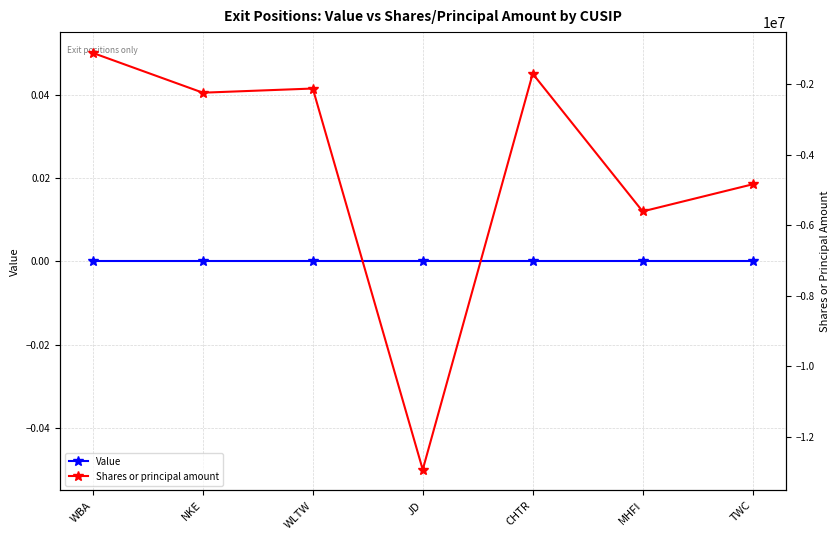

Where does the Shares or principal amount series first go above -2244693?

WBA